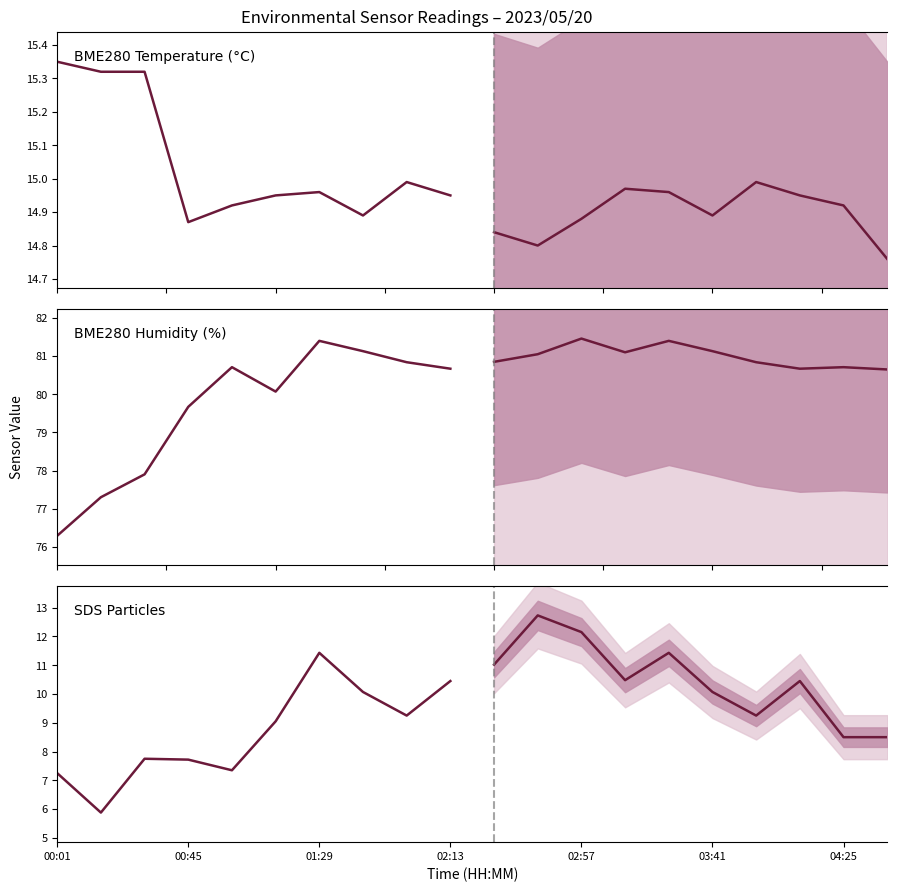

True or false: SDS_P1 projection and BME280_humidity projection cross at least once.

False